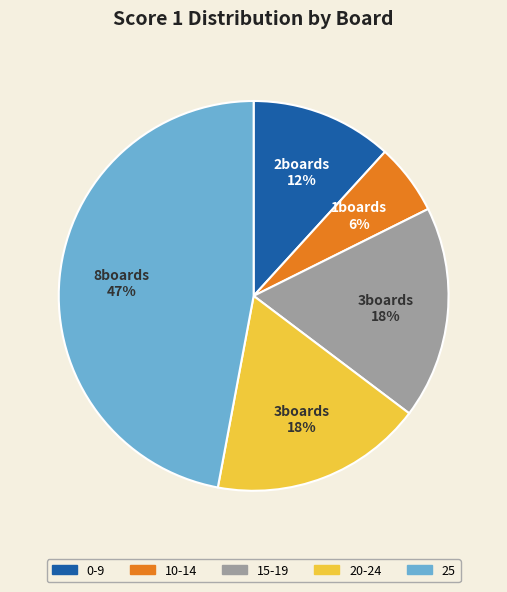

Between 0-9 and 15-19, which is larger?

15-19